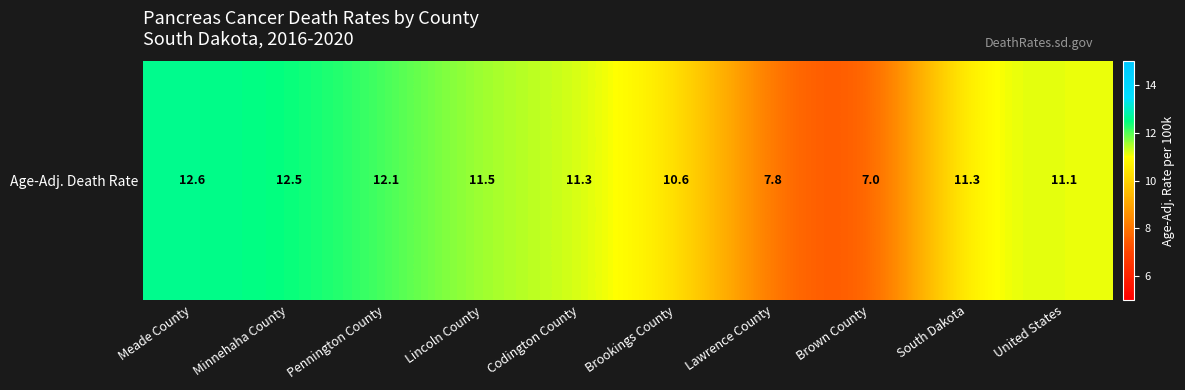

Which has a higher value, Brookings County or Lincoln County?

Lincoln County